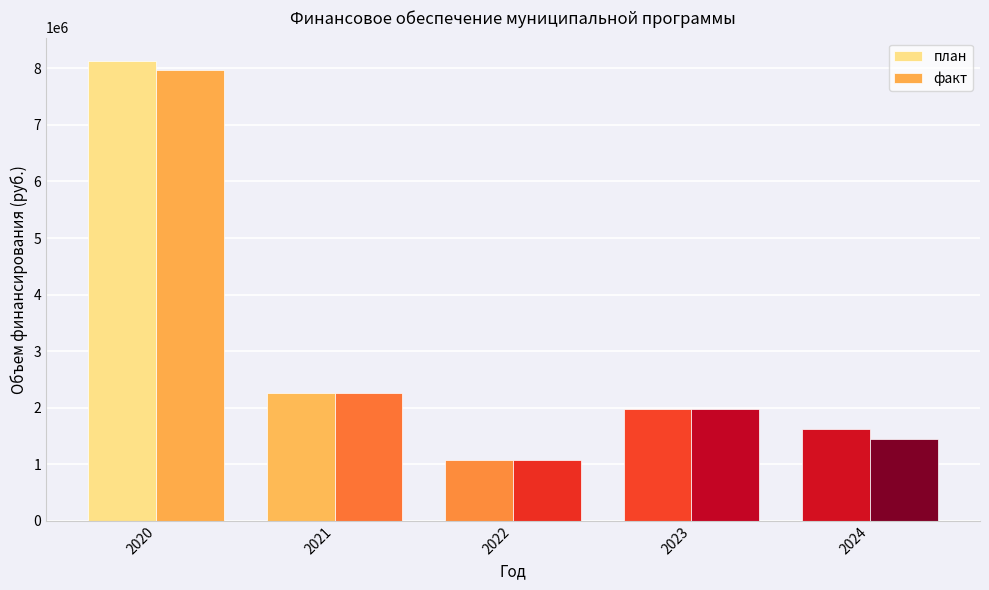

What is the sum of the план values at 2022 and 2023?

3044696.4